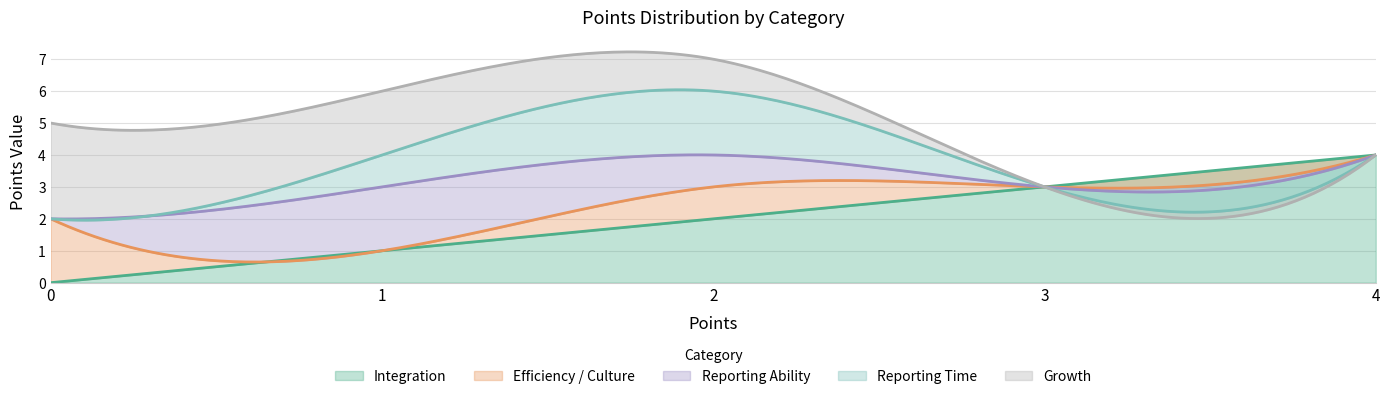

At how many categories does at least one series exceed 0?

5